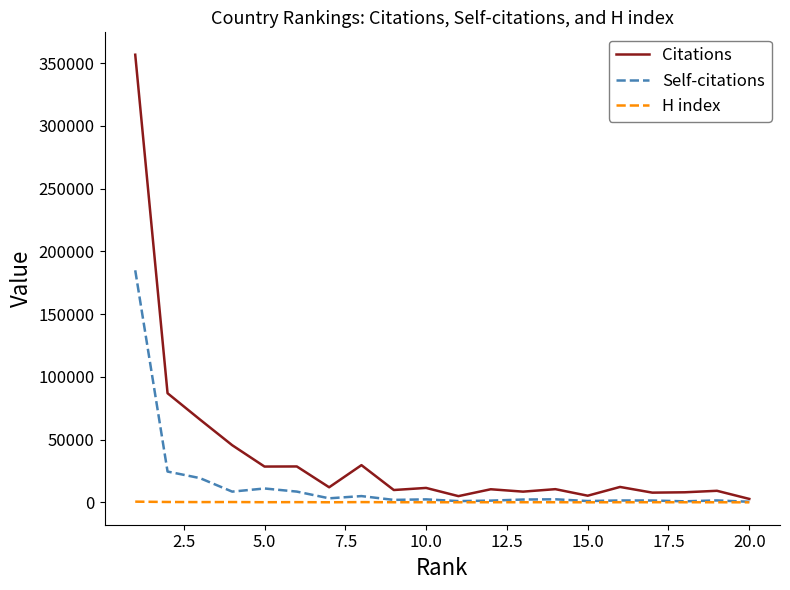

What is the maximum value for Citations?

356719